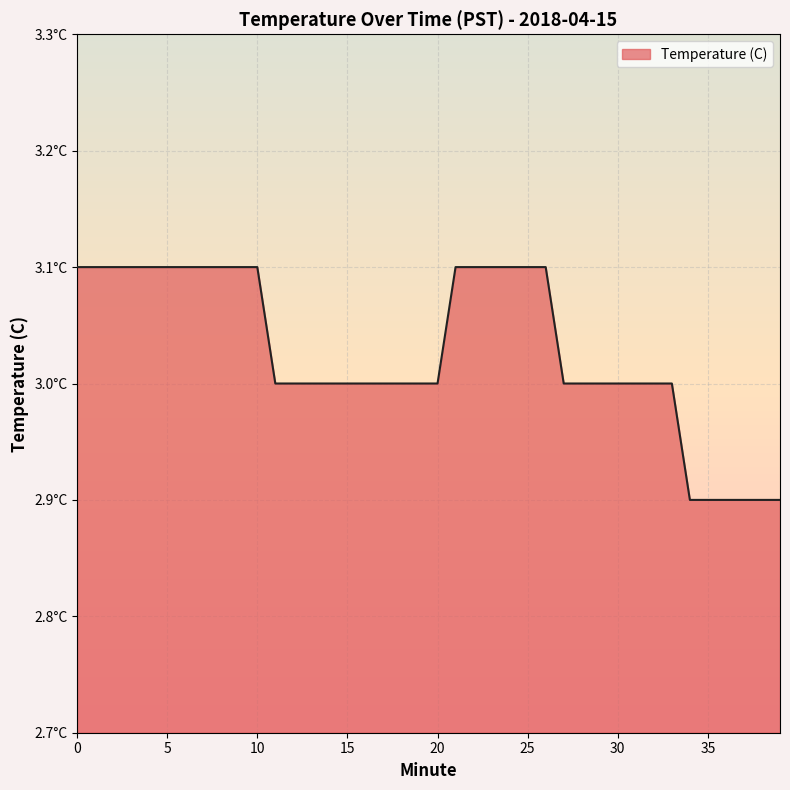

What is the smallest value displayed?

2.9